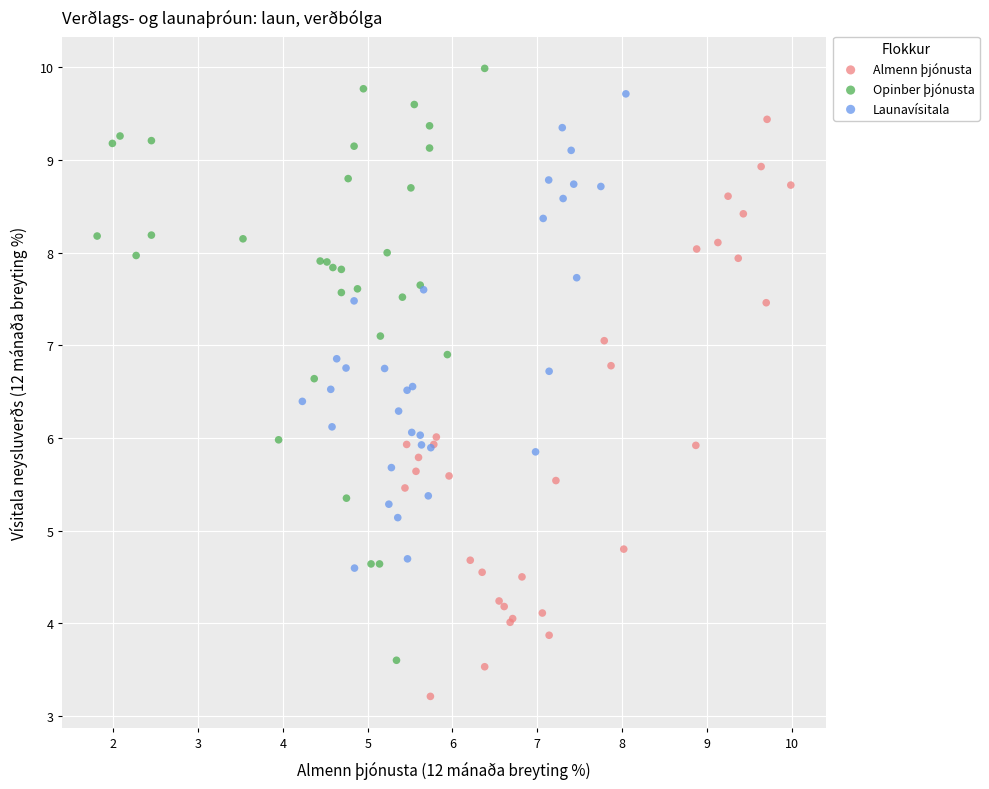

Which series contains the highest Y value?

Opinber þjónusta